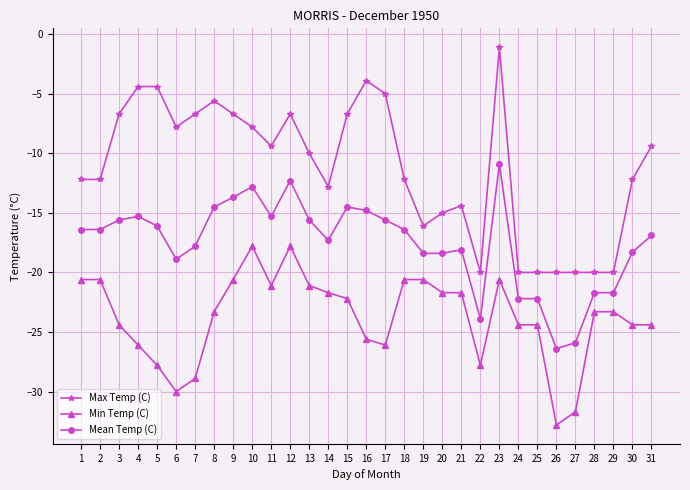

True or false: Min Temp (C) and Max Temp (C) cross at least once.

False